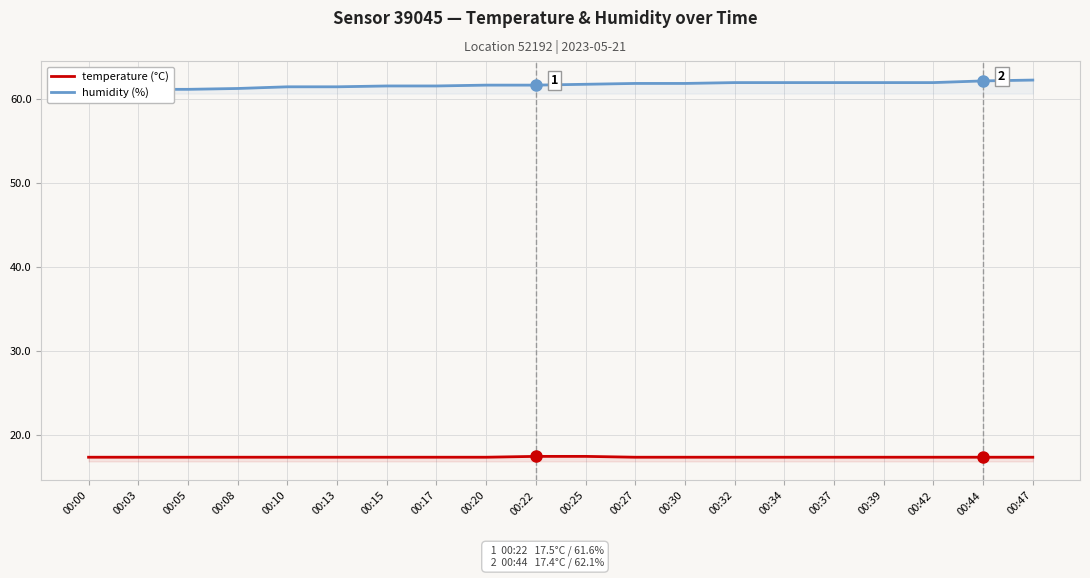

What is the spread (max minus min) of values at 00:27?

44.4